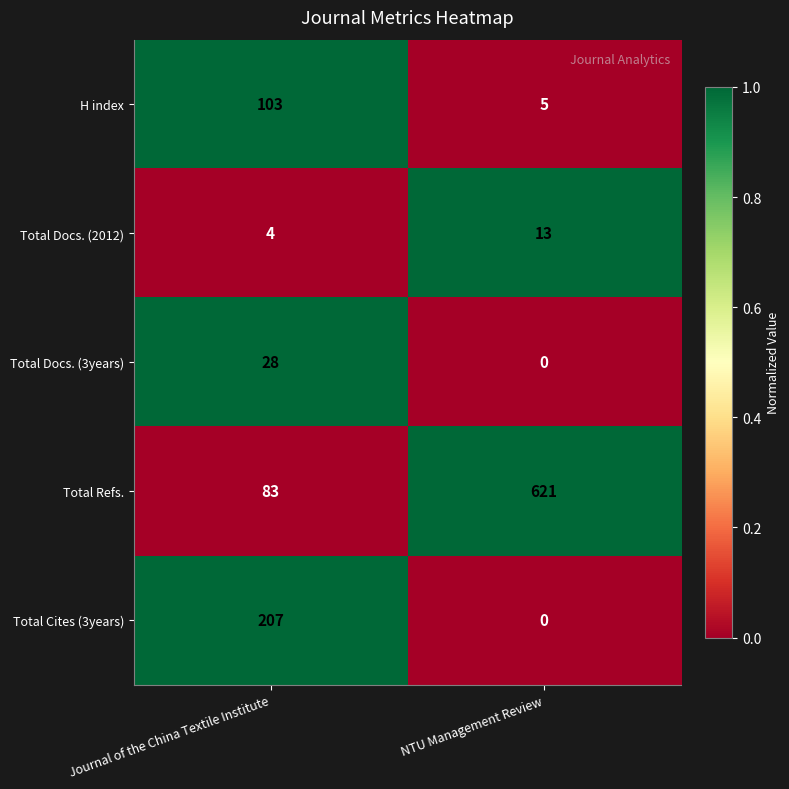

Rank the series by their maximum value, from lowest to highest.

Total Docs. (2012), Total Docs. (3years), H index, Total Cites (3years), Total Refs.